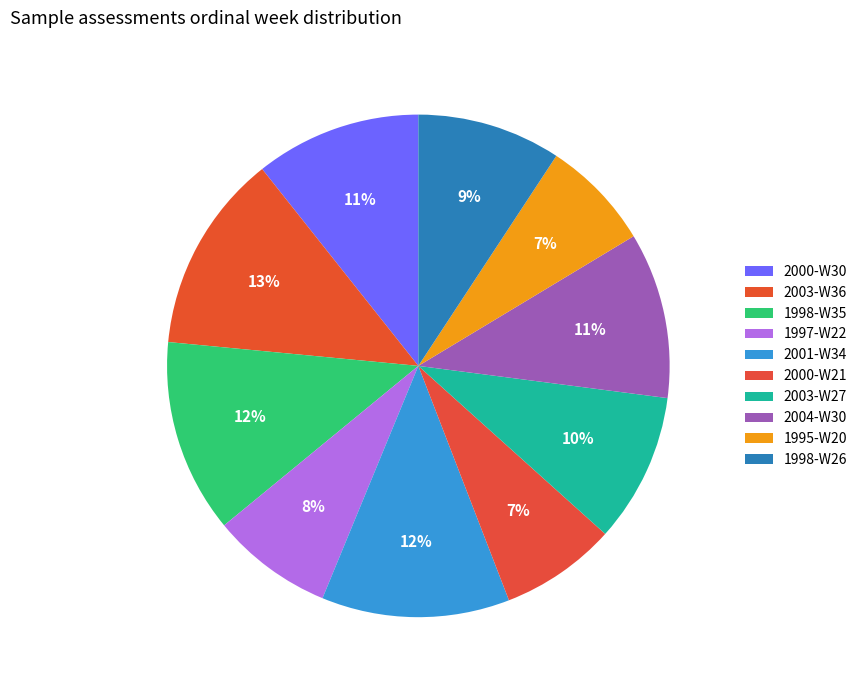

Which category has the biggest portion of the pie?

2003-W36